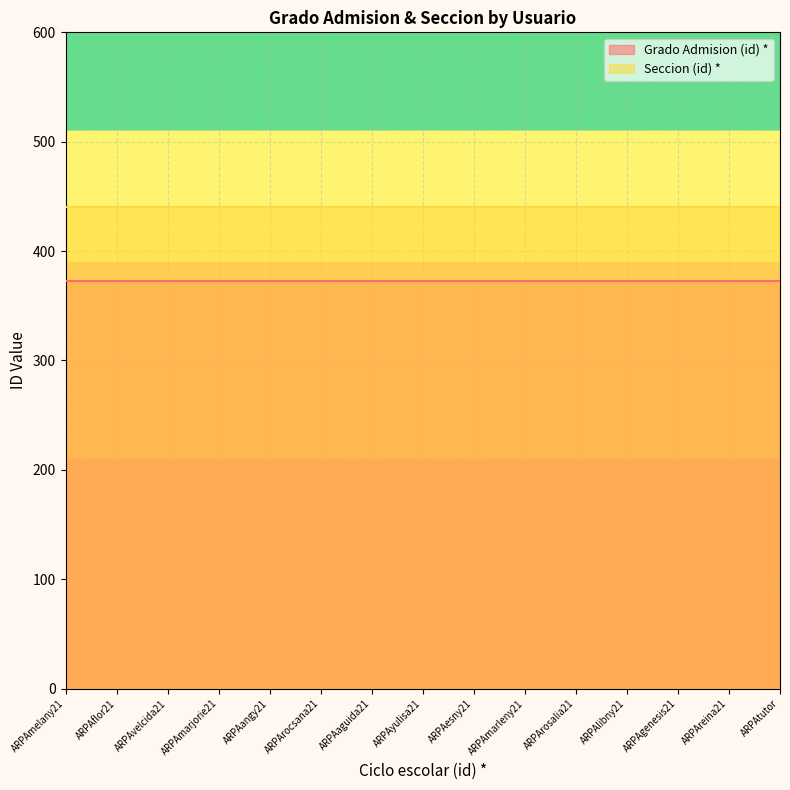

Reading left to right, transcribe all the data shown in this chart.

Grado Admision (id) *: 373	373	373	373	373	373	373	373	373	373	373	373	373	373	373
Seccion (id) *: 440	440	440	440	440	440	440	440	440	440	440	440	440	440	440